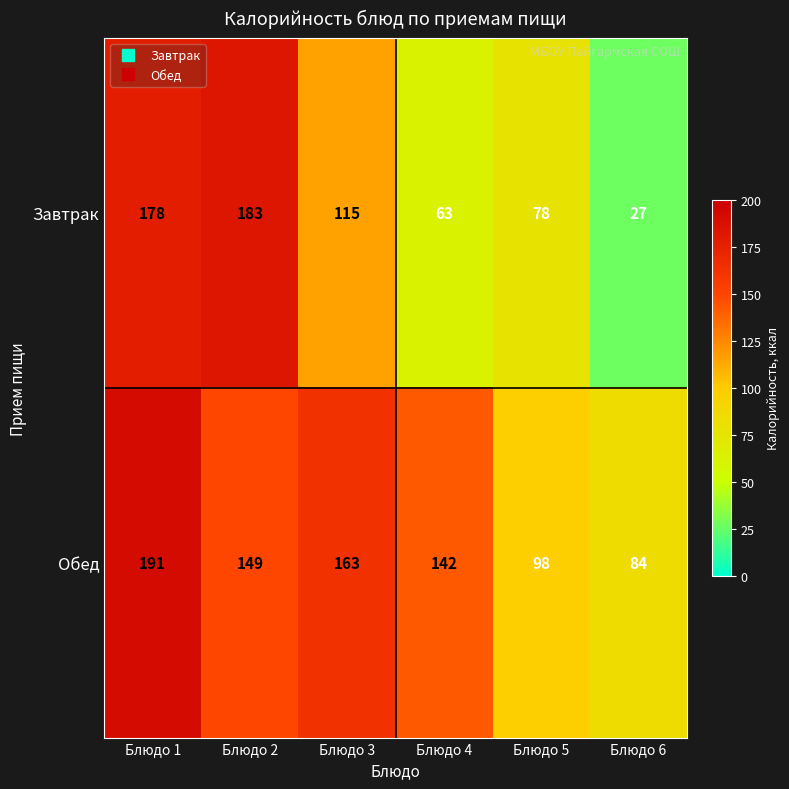

Between Блюдо 3 and Блюдо 5, which series saw the biggest shift?

Обед